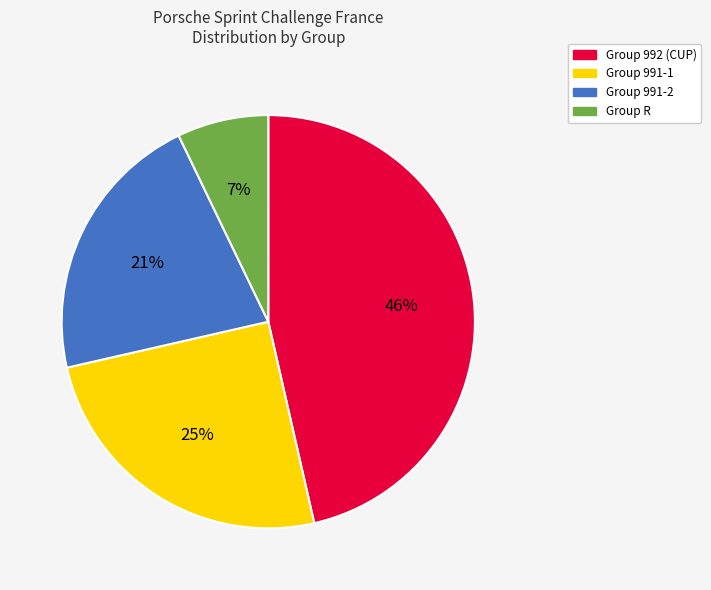

To the nearest percent, what is the difference between the largest and smallest slice percentages?

39%